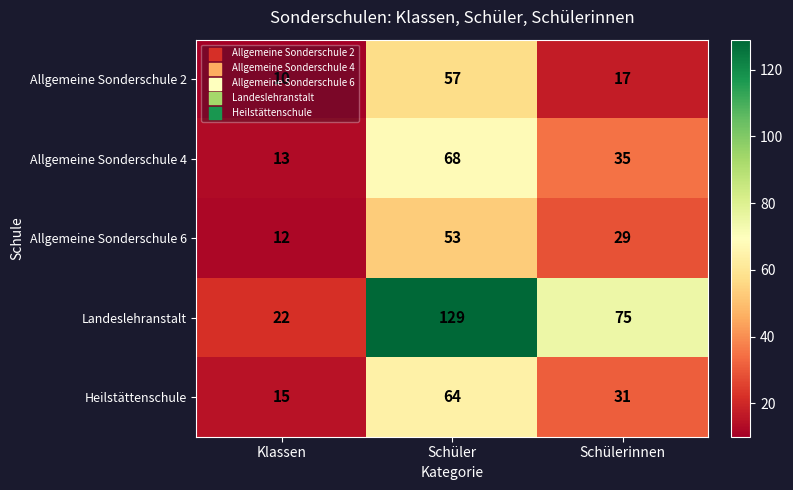

How many Allgemeine Sonderschule 4 values are between 13 and 68?

3